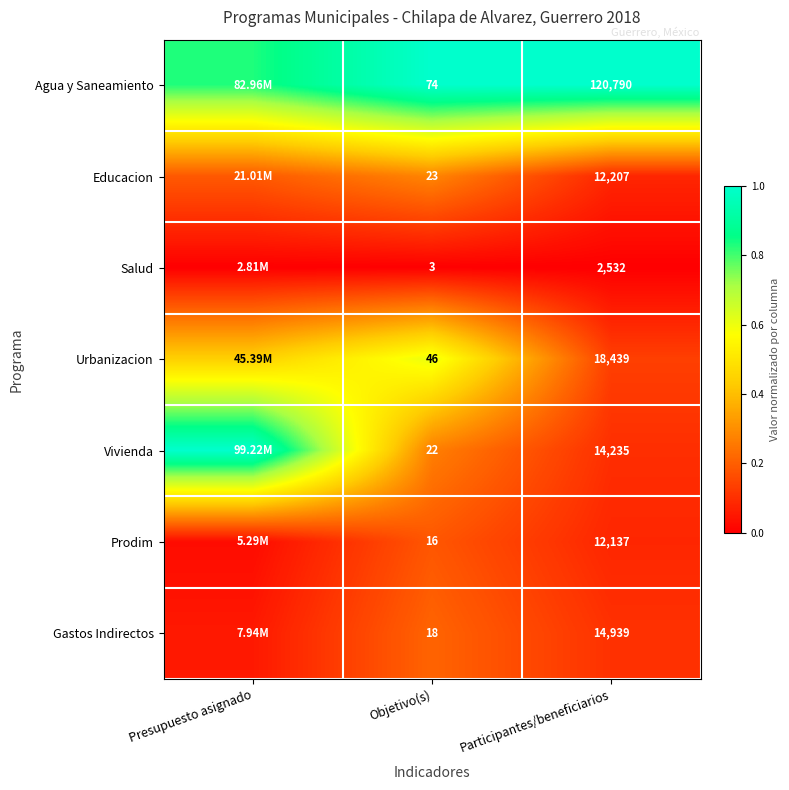

Which series changed the most between Objetivo(s) and Participantes/beneficiarios?

Agua y Saneamiento